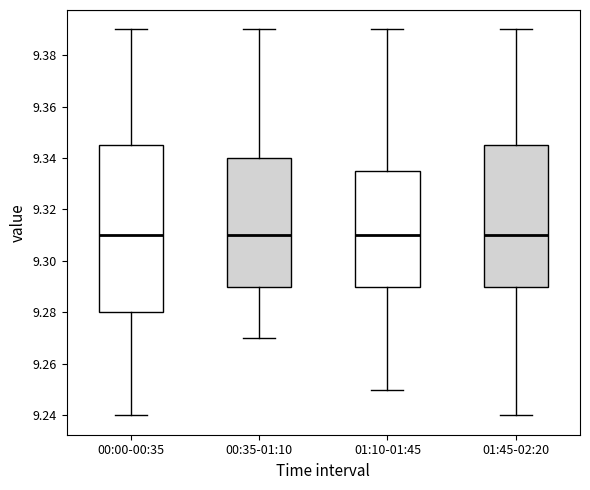

Reading left to right, read every box against the y-axis: the position of its median line, the range the box covers, and the ends of its whiskers. The values are not printed on the chart, so give them approximately, as read against the axis.

00:00-00:35: median 9.310, box 9.280 to 9.346, whiskers 9.240 to 9.390
00:35-01:10: median 9.310, box 9.290 to 9.340, whiskers 9.270 to 9.390
01:10-01:45: median 9.310, box 9.290 to 9.336, whiskers 9.250 to 9.390
01:45-02:20: median 9.310, box 9.290 to 9.346, whiskers 9.240 to 9.390